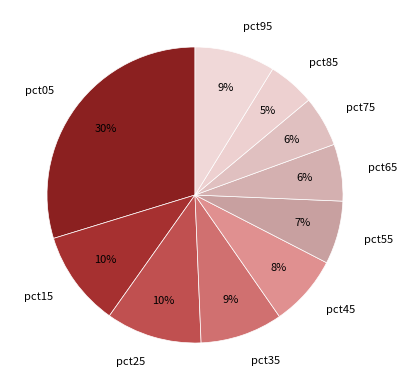

Combined, do pct45 and pct75 account for over 50%?

No